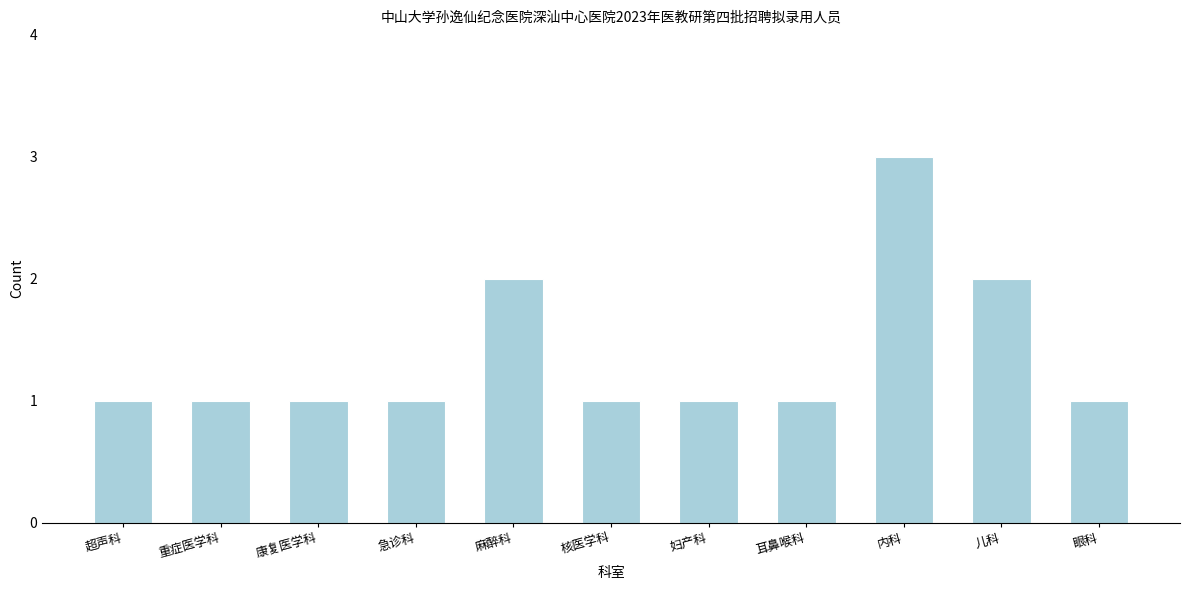

What is the value of the 3rd bar from the left?

1